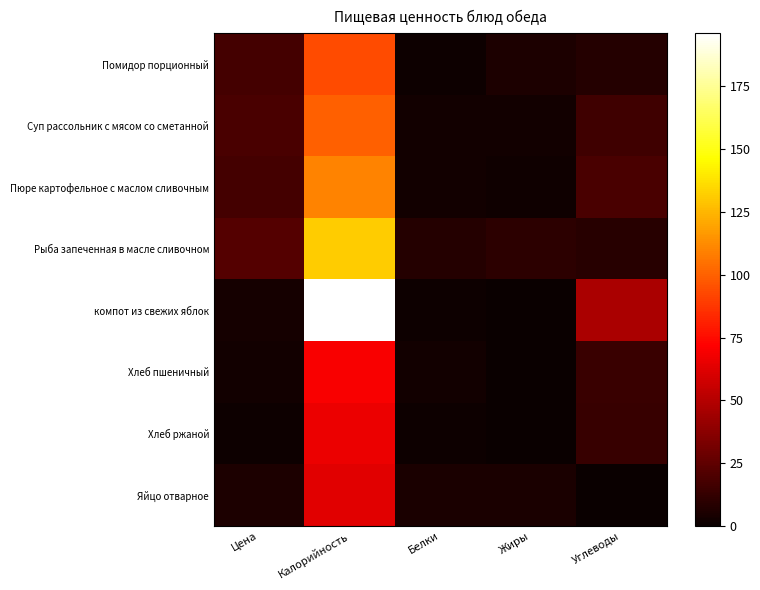

Rank the series by their maximum value, from lowest to highest.

Яйцо отварное, Хлеб ржаной, Хлеб пшеничный, Помидор порционный, Суп рассольник с мясом со сметанной, Пюре картофельное с маслом сливочным, Рыба запеченная в масле сливочном, компот из свежих яблок